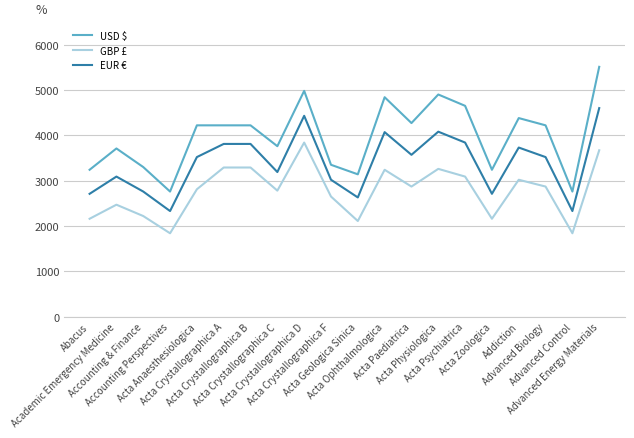

What is the sum of the EUR € values at Acta Crystallographica B and Acta Geologica Sinica?

6440